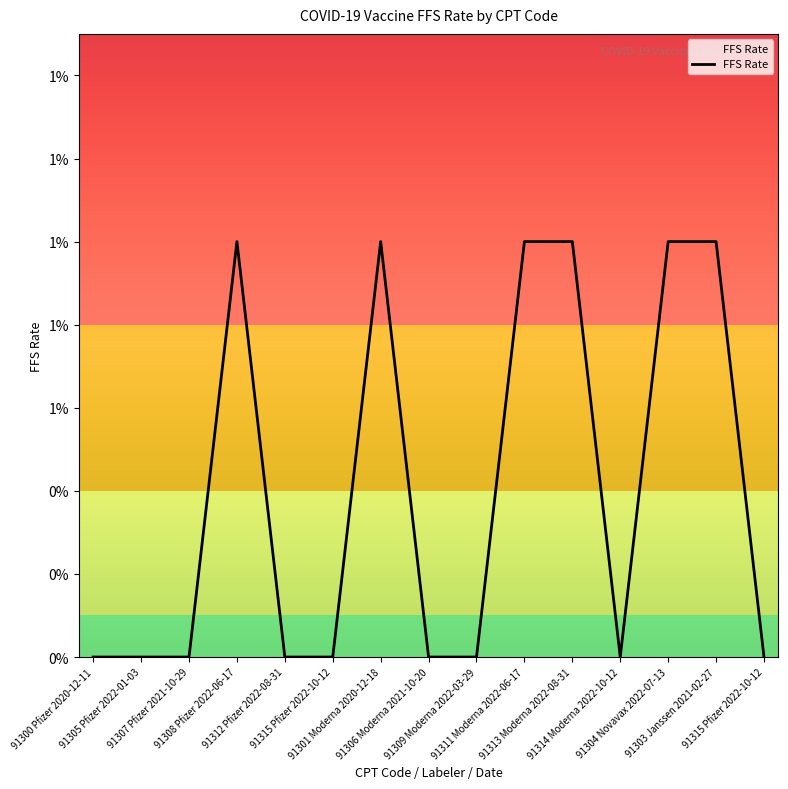

The value at 91306 Moderna 2021-10-20 is 0.0. True or false?

True